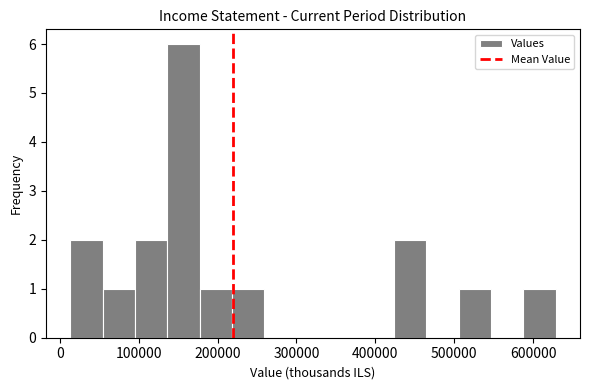

Reading left to right, transcribe this chart: for each bar, give the range it covers on the x-axis and its height. Neither the bar edges nor the heights are printed on the chart, so give them approximately, as read against the axes.

10000 to 50000: 2
50000 to 100000: 1
100000 to 140000: 2
140000 to 180000: 6
180000 to 220000: 1
220000 to 260000: 1
260000 to 300000: 0
300000 to 340000: 0
340000 to 380000: 0
380000 to 420000: 0
420000 to 460000: 2
460000 to 510000: 0
510000 to 550000: 1
550000 to 590000: 0
590000 to 630000: 1